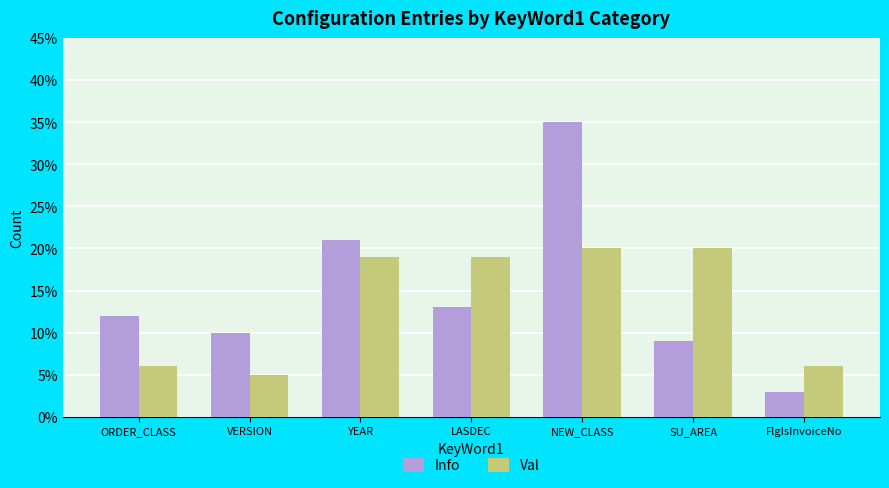

The value of Info at FlgIsInvoiceNo is 3. True or false?

True